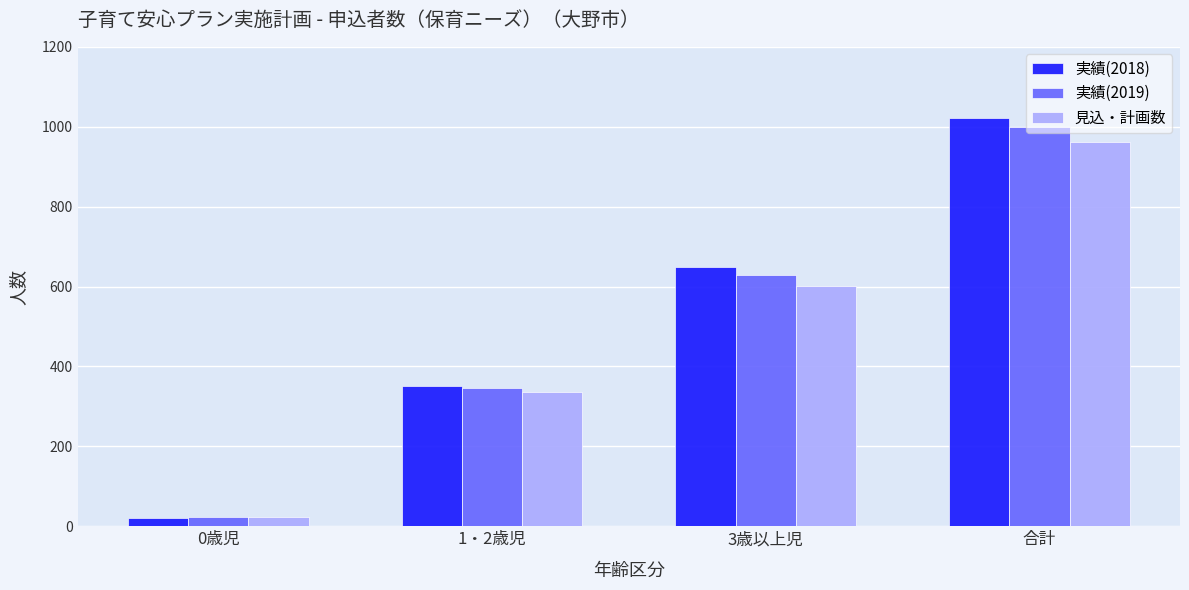

How many bars are there in each group?

3